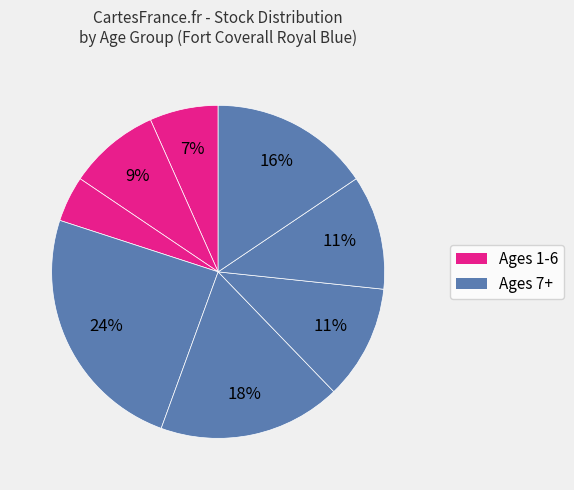

How many segments does this pie chart have?

8